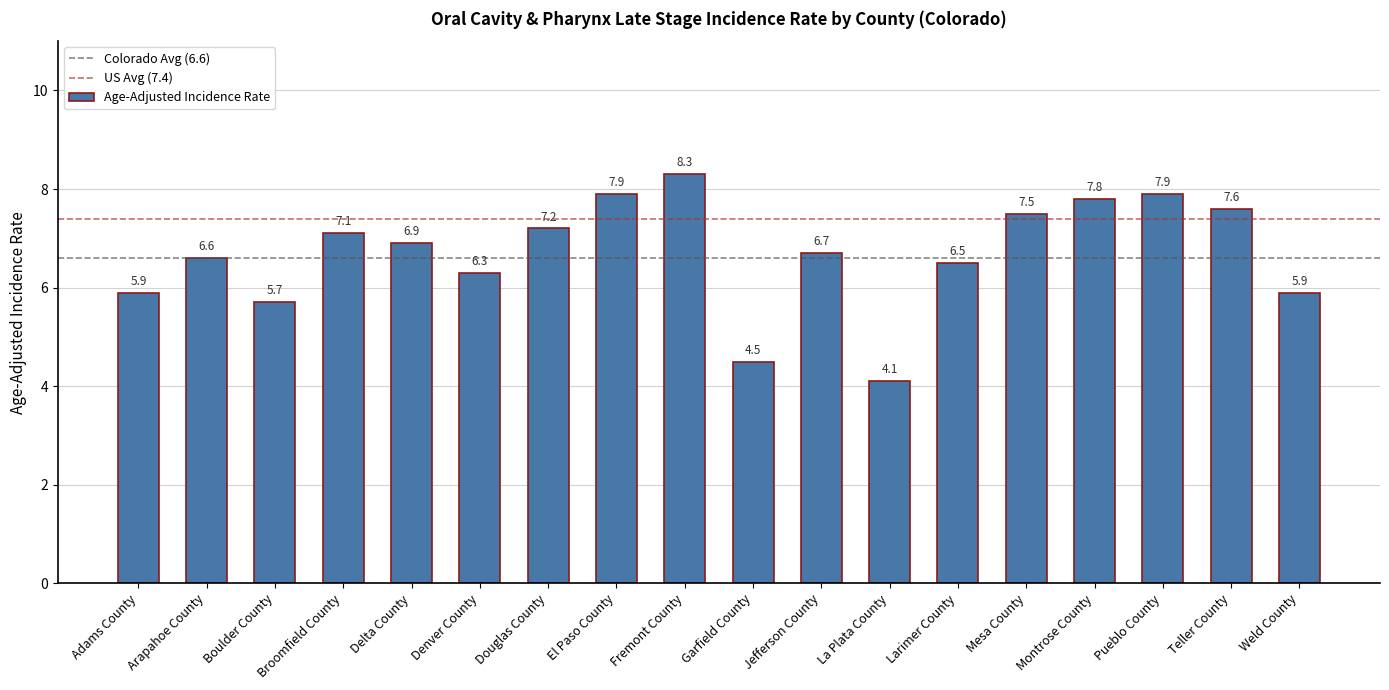

Reading left to right, extract all data points from this chart.

Adams County=5.9	Arapahoe County=6.6	Boulder County=5.7	Broomfield County=7.1	Delta County=6.9	Denver County=6.3	Douglas County=7.2	El Paso County=7.9	Fremont County=8.3	Garfield County=4.5	Jefferson County=6.7	La Plata County=4.1	Larimer County=6.5	Mesa County=7.5	Montrose County=7.8	Pueblo County=7.9	Teller County=7.6	Weld County=5.9